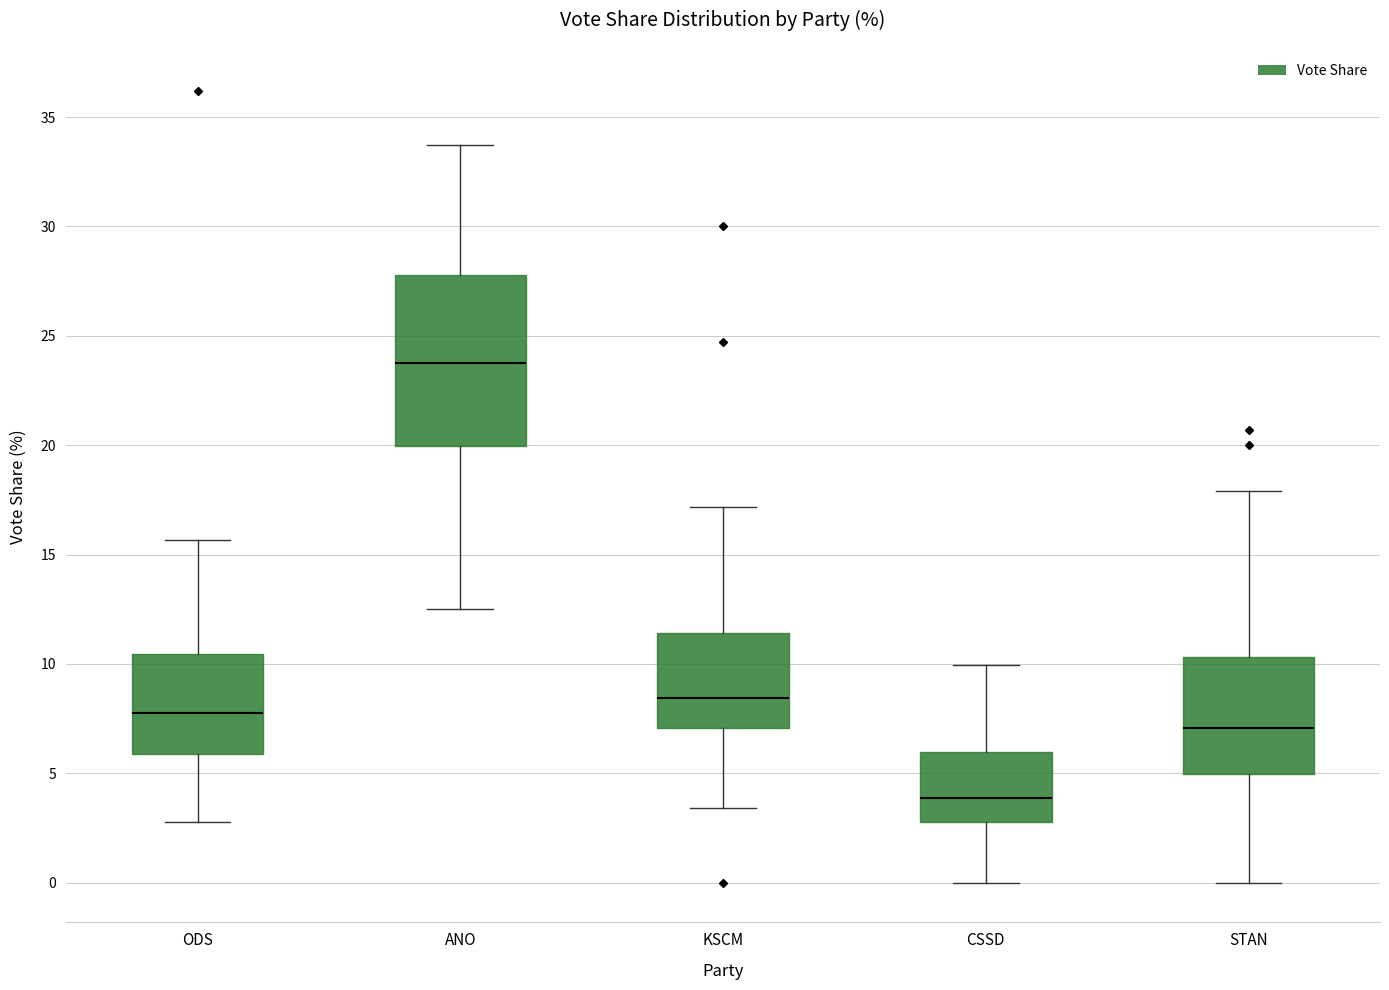

Reading left to right, read every box against the y-axis: the position of its median line, the range the box covers, and the ends of its whiskers. The values are not printed on the chart, so give them approximately, as read against the axis.

ODS: median 8.0, box 6.0 to 10.5, whiskers 3.0 to 15.5
ANO: median 24.0, box 20.0 to 28.0, whiskers 12.5 to 33.5
KSCM: median 8.5, box 7.0 to 11.5, whiskers 3.5 to 17.0
CSSD: median 4.0, box 3.0 to 6.0, whiskers 0.0 to 10.0
STAN: median 7.0, box 5.0 to 10.5, whiskers 0.0 to 18.0